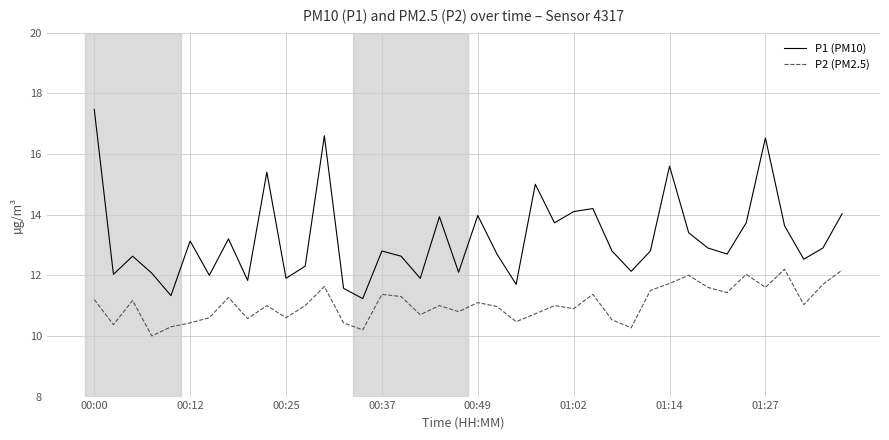

How many categories are shown in the chart?

40